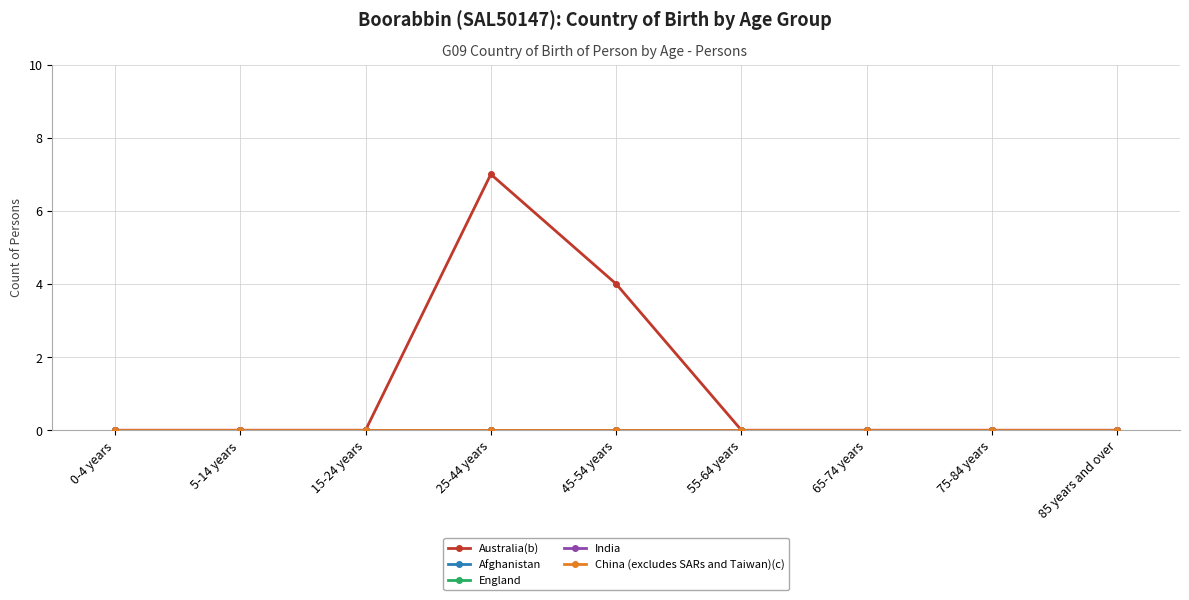

Reading left to right, extract all data points from this chart.

Australia(b): 0	0	0	7	4	0	0	0	0
Afghanistan: 0	0	0	0	0	0	0	0	0
England: 0	0	0	0	0	0	0	0	0
India: 0	0	0	0	0	0	0	0	0
China (excludes SARs and Taiwan)(c): 0	0	0	0	0	0	0	0	0